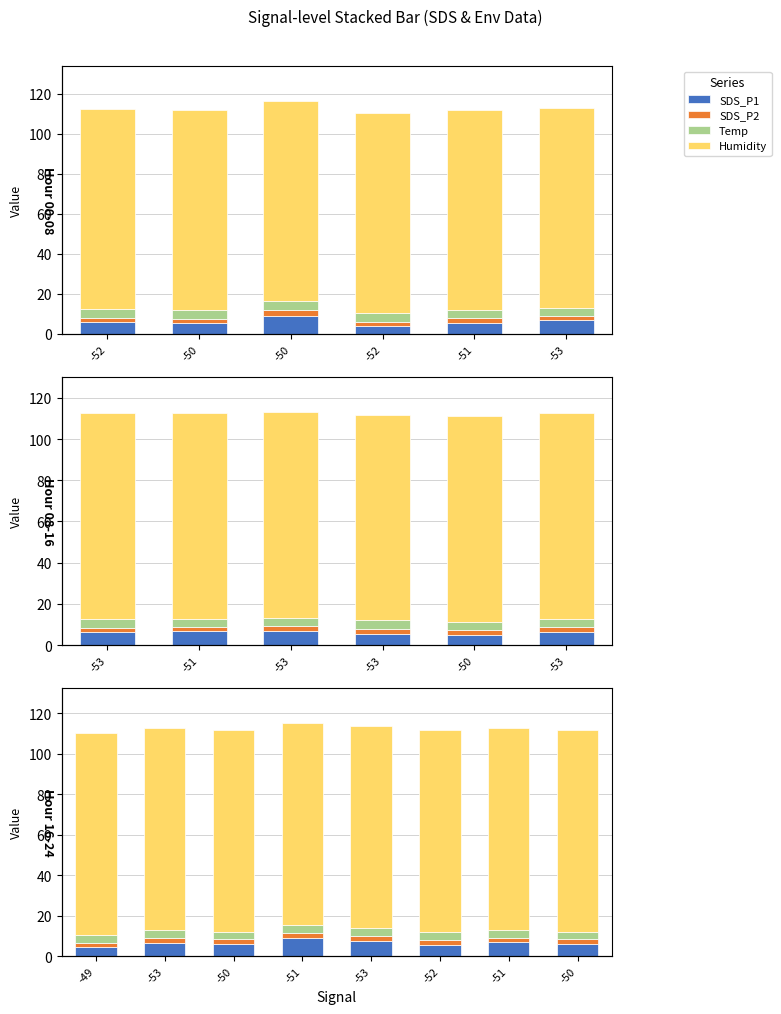

What is the label of the 1st bar from the left?

-49